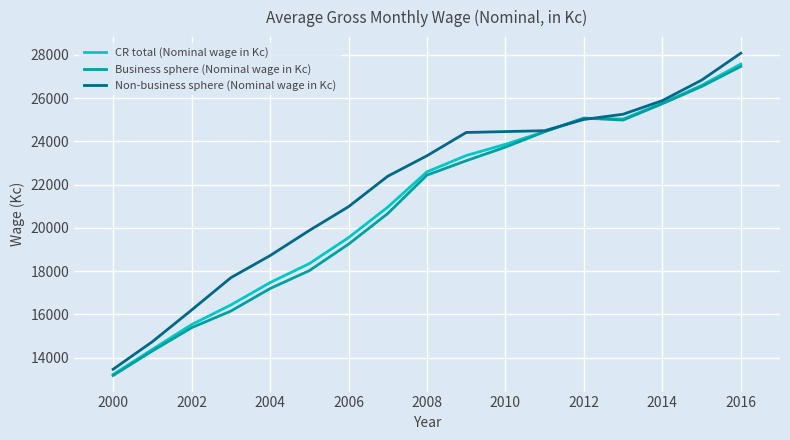

Does the chart display data point markers on the line(s)?

No